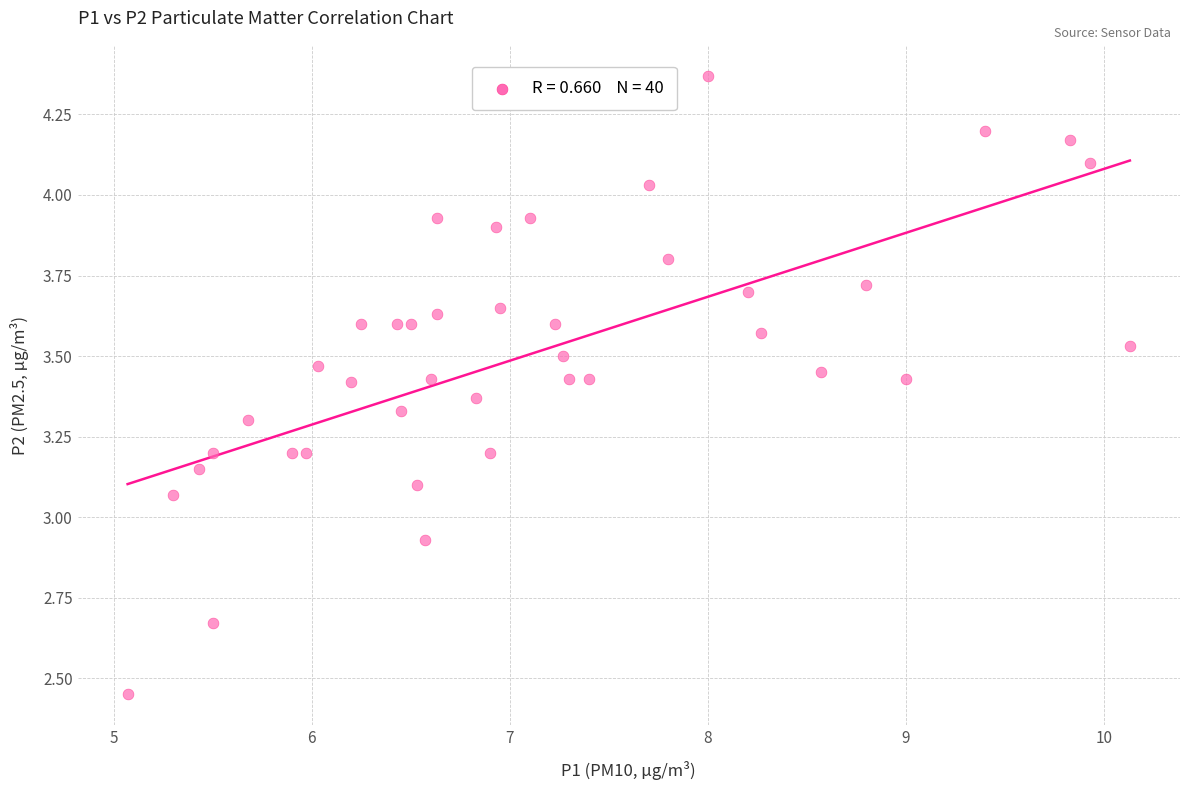

What is the range of X values (max minus min)?

5.1